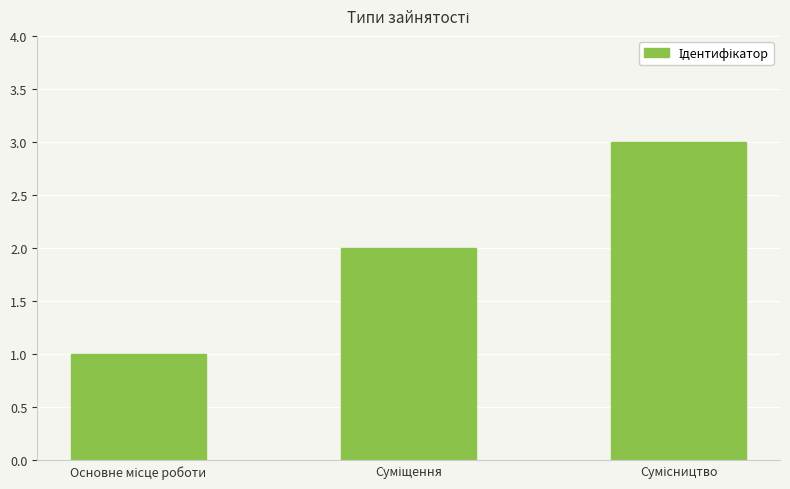

What is the greatest value displayed?

3